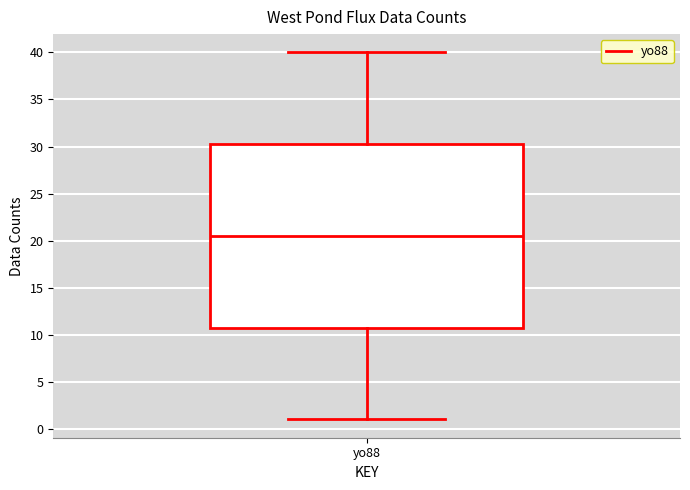

Where does the upper whisker of the box for yo88 end on the y-axis? The values are not printed on the chart, so give them approximately, as read against the axis.

40.0